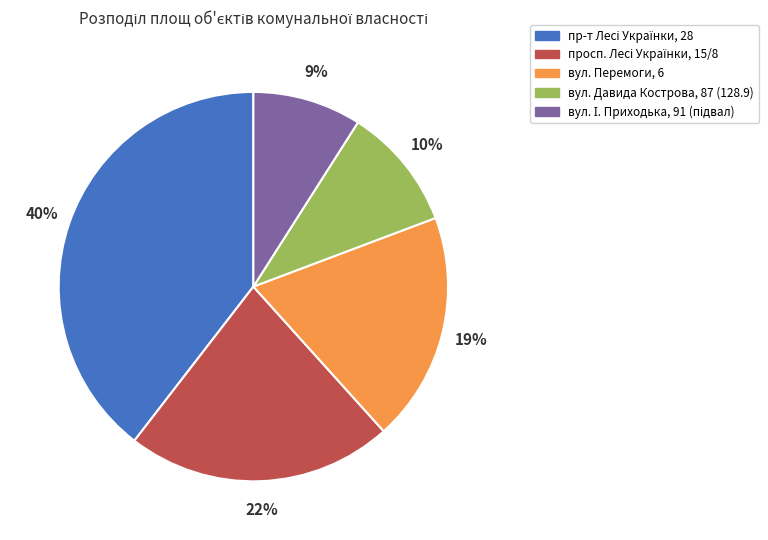

To the nearest percent, what is the difference between the largest and smallest slice percentages?

31%